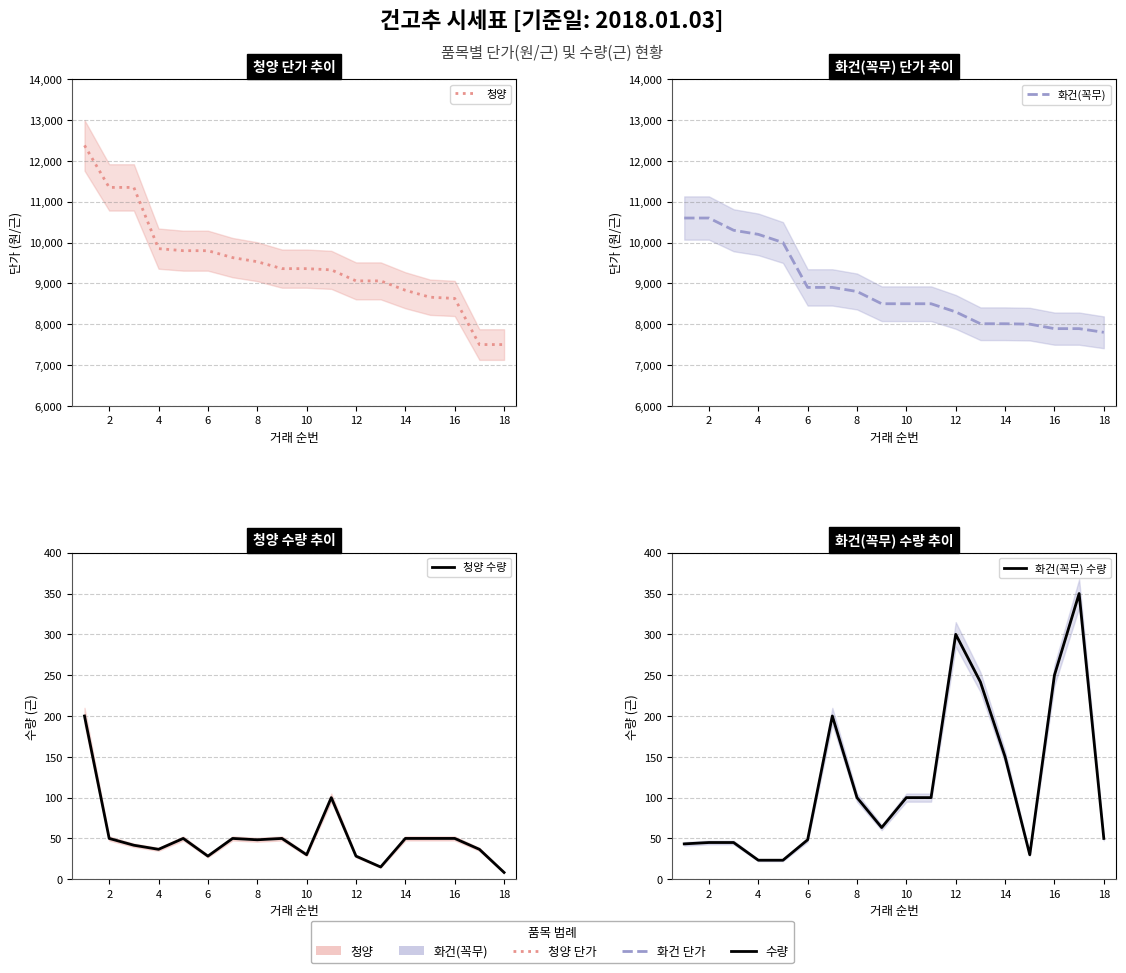

At how many categories does at least one series exceed 10848?

3